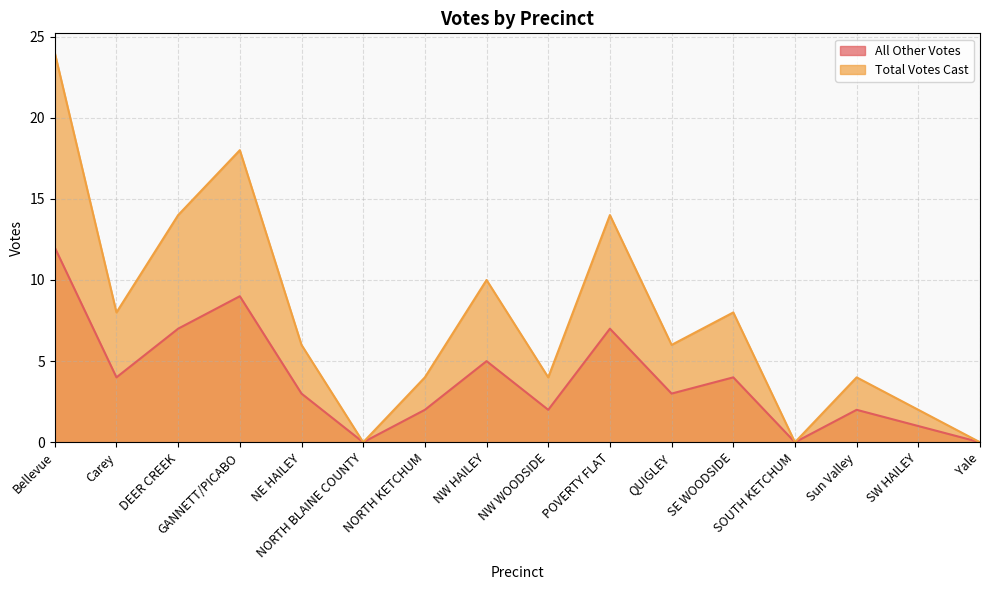

Does the chart display data point markers on the line(s)?

No